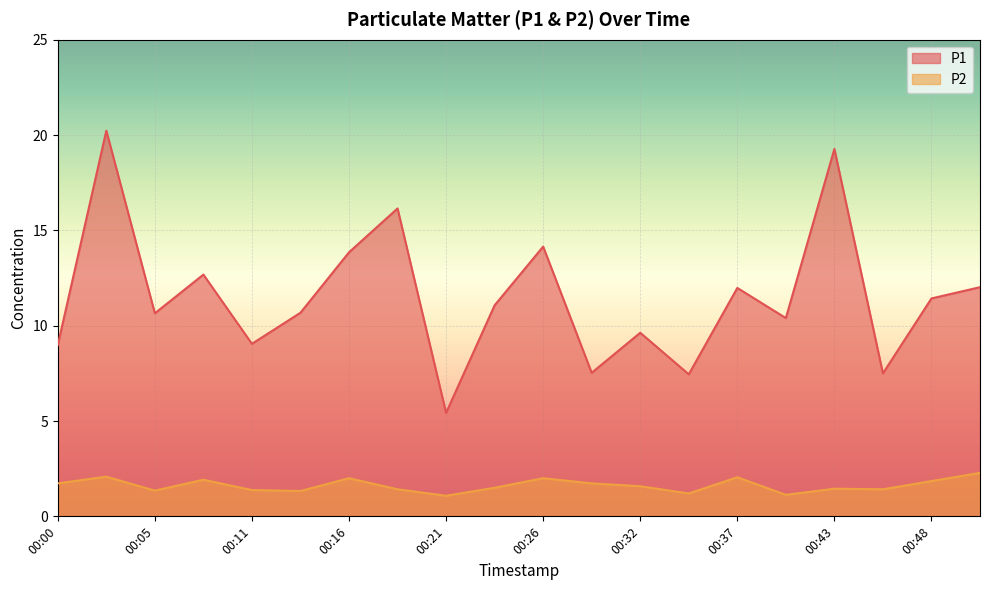

True or false: P1 has more than 1 interior local peaks.

True